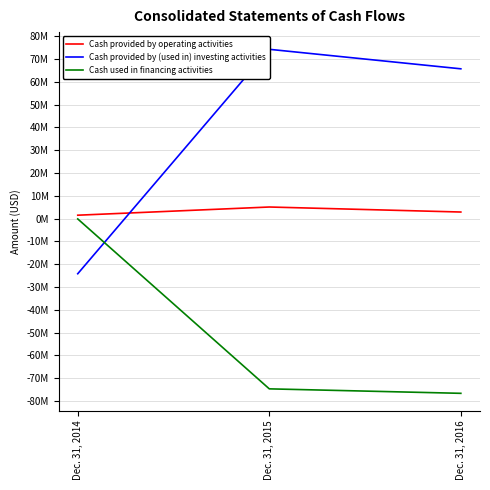

At which category does the chart reach its minimum across all series?

Dec. 31, 2016